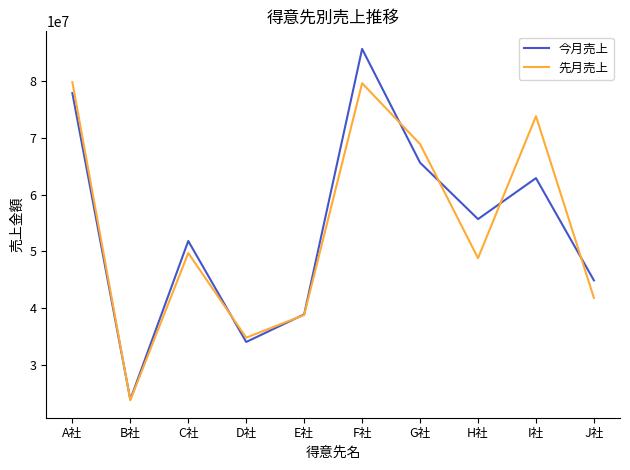

What is the difference between the maximum and minimum values in the 先月売上 series?

56000001